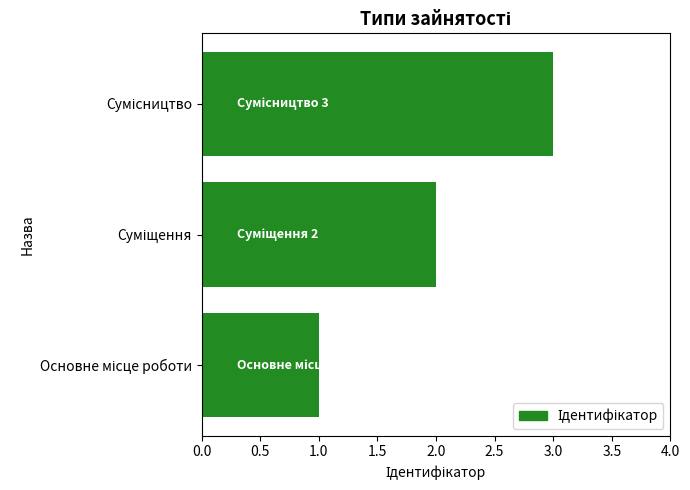

What is the greatest value displayed?

3